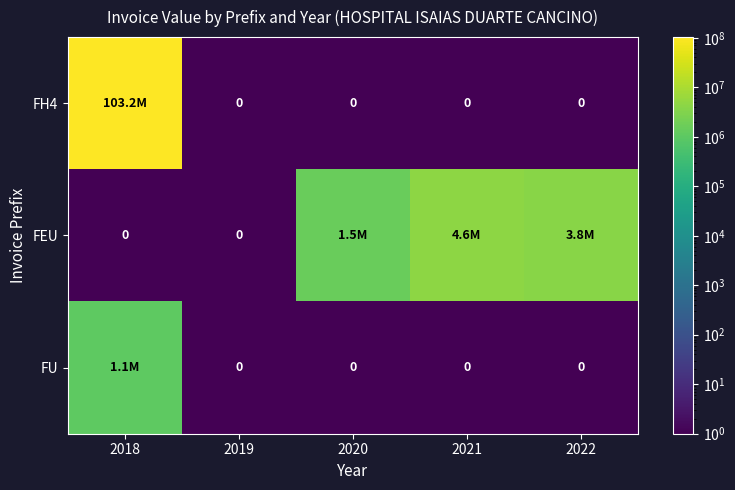

What is the average value of the FH4 series?

20638862